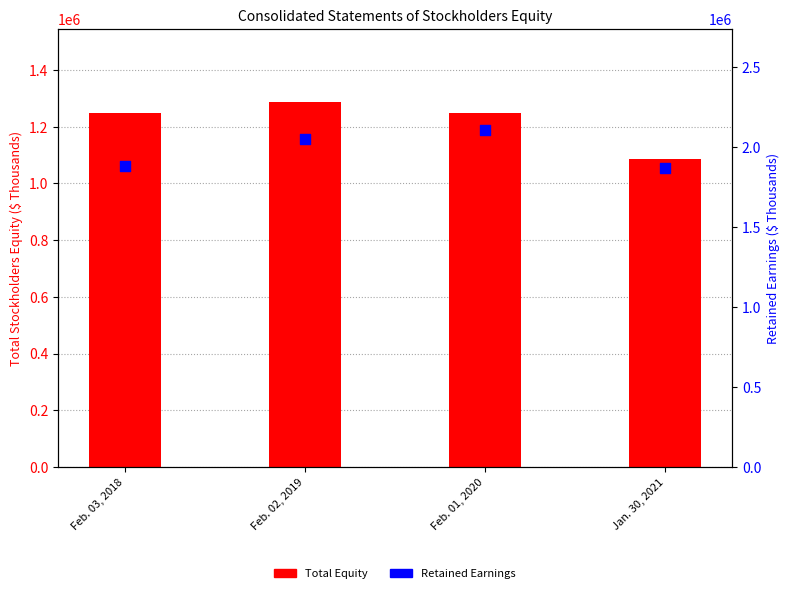

At which category is the sum across all series the highest?

Feb. 01, 2020